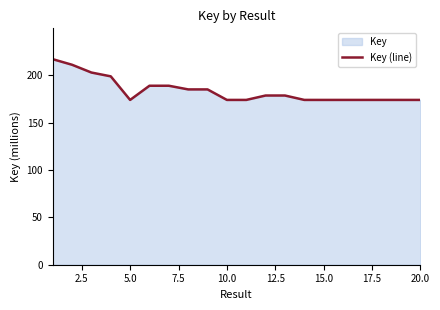

True or false: the data shows 173.9 at 10.0.

True